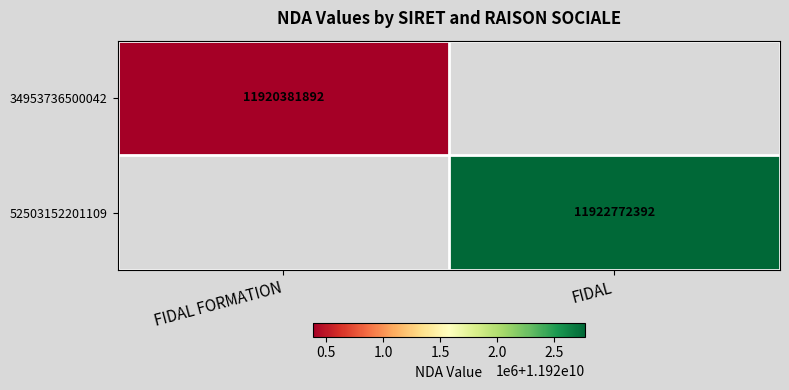

Is the value of 34953736500042 at FIDAL FORMATION greater than the value of 52503152201109 at FIDAL?

No